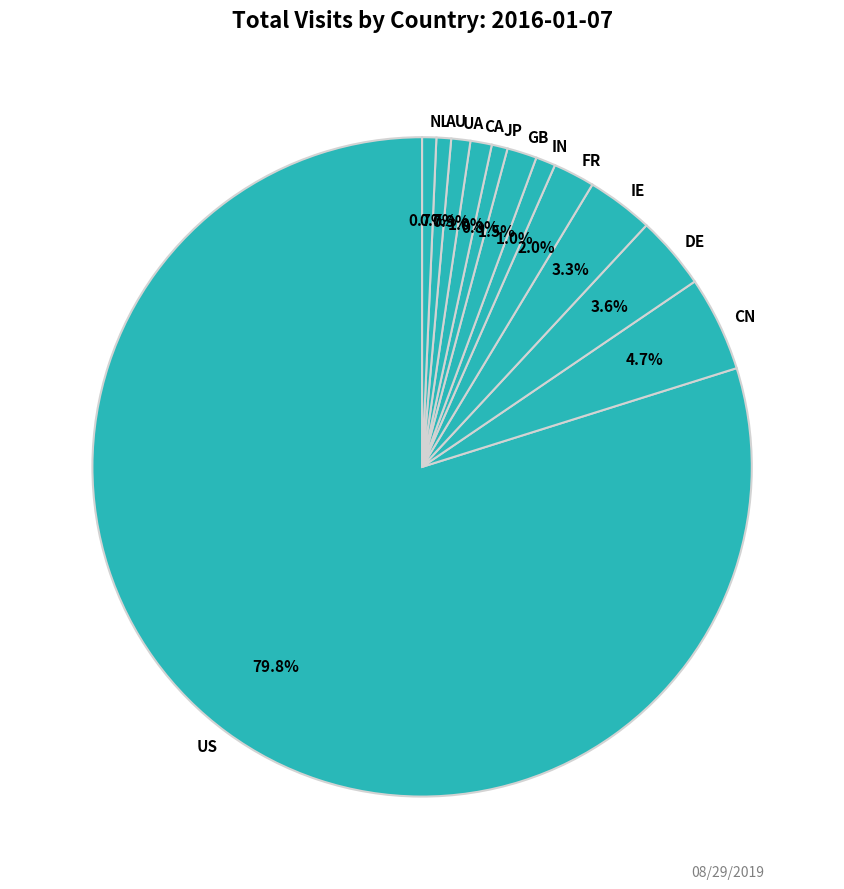

What percentage is the IE slice, to the nearest percent?

3%